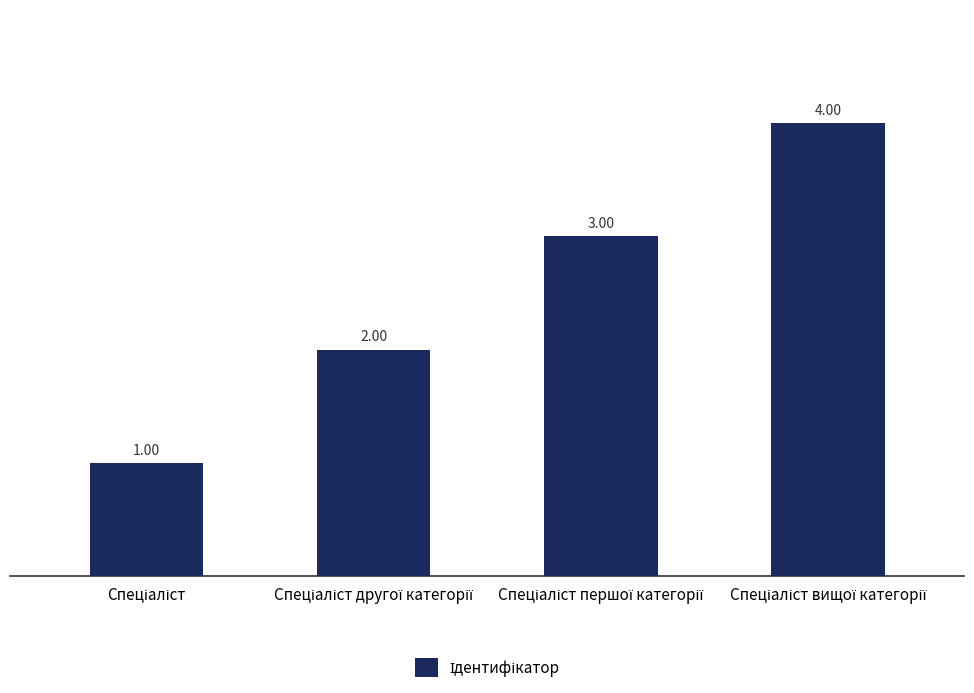

Reading left to right, list all the values displayed in this chart.

1	2	3	4